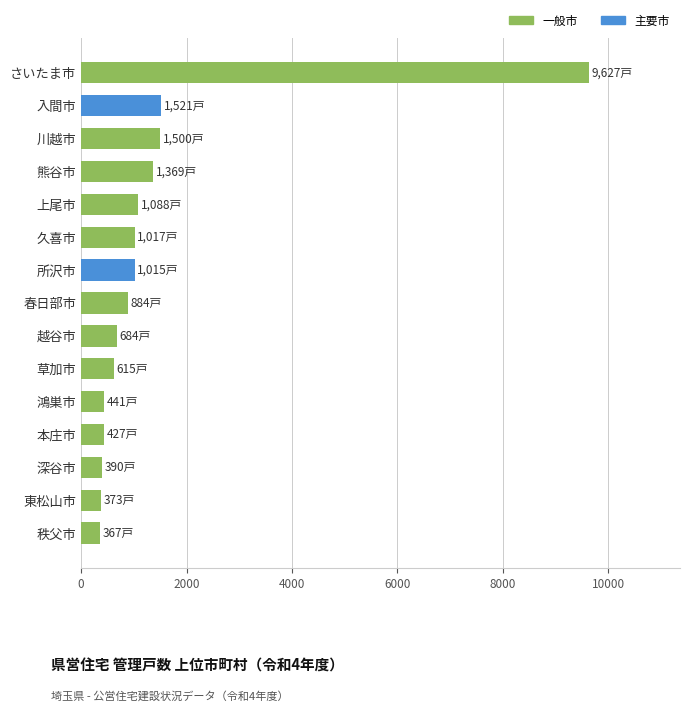

Which label corresponds to the largest value in the chart?

さいたま市